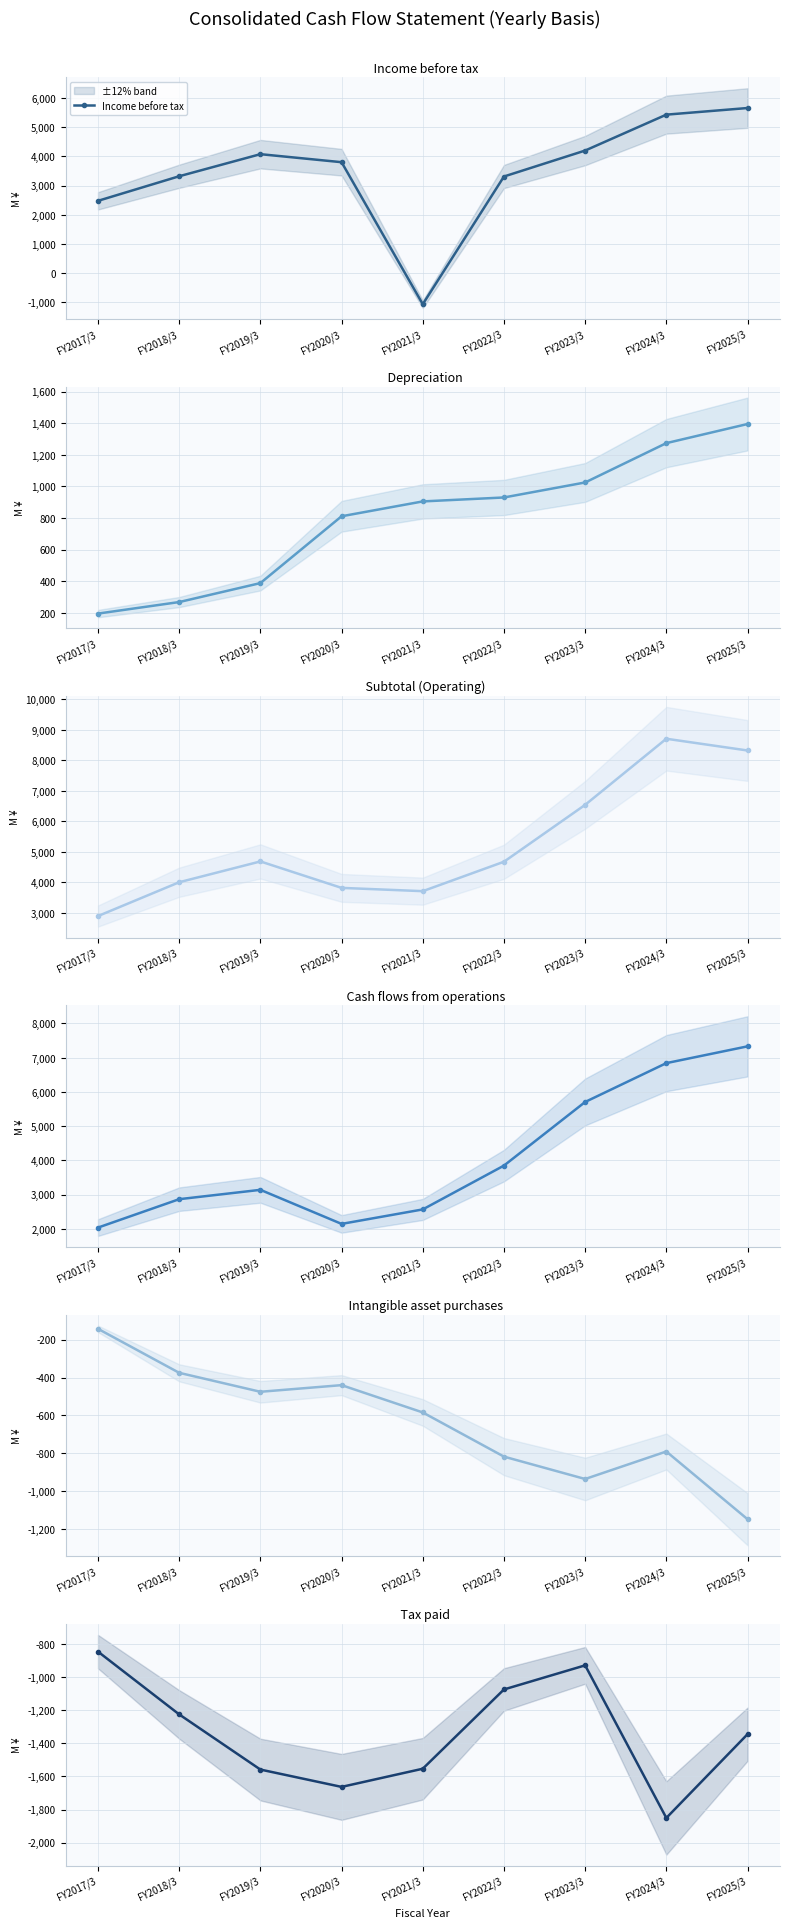

Reading left to right, transcribe all the data shown in this chart.

Income before tax: FY2017/3=2475	FY2018/3=3318	FY2019/3=4075	FY2020/3=3800	FY2021/3=-1069	FY2022/3=3309	FY2023/3=4199	FY2024/3=5430	FY2025/3=5657
Depreciation: FY2017/3=195	FY2018/3=268	FY2019/3=388	FY2020/3=811	FY2021/3=905	FY2022/3=930	FY2023/3=1025	FY2024/3=1274	FY2025/3=1395
Subtotal (Operating): FY2017/3=2889	FY2018/3=3998	FY2019/3=4680	FY2020/3=3813	FY2021/3=3705	FY2022/3=4670	FY2023/3=6536	FY2024/3=8704	FY2025/3=8319
Cash flows from operations: FY2017/3=2036	FY2018/3=2866	FY2019/3=3139	FY2020/3=2144	FY2021/3=2567	FY2022/3=3847	FY2023/3=5706	FY2024/3=6841	FY2025/3=7331
Intangible asset purchases: FY2017/3=-143	FY2018/3=-375	FY2019/3=-475	FY2020/3=-440	FY2021/3=-584	FY2022/3=-817	FY2023/3=-935	FY2024/3=-790	FY2025/3=-1147
Tax paid: FY2017/3=-844	FY2018/3=-1224	FY2019/3=-1558	FY2020/3=-1663	FY2021/3=-1553	FY2022/3=-1073	FY2023/3=-927	FY2024/3=-1851	FY2025/3=-1344